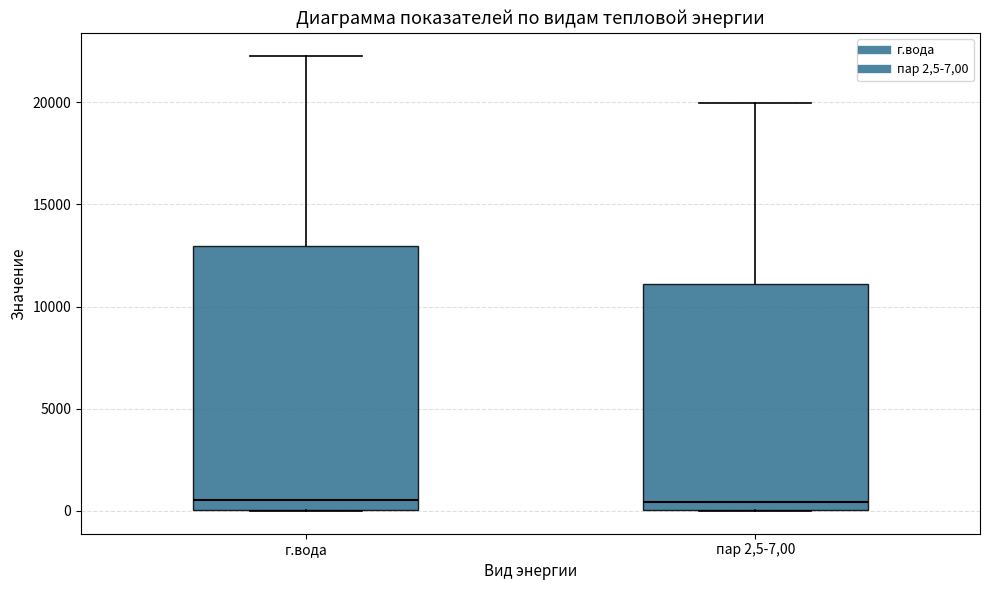

Where is the lower edge of the box for г.вода on the y-axis? The values are not printed on the chart, so give them approximately, as read against the axis.

0